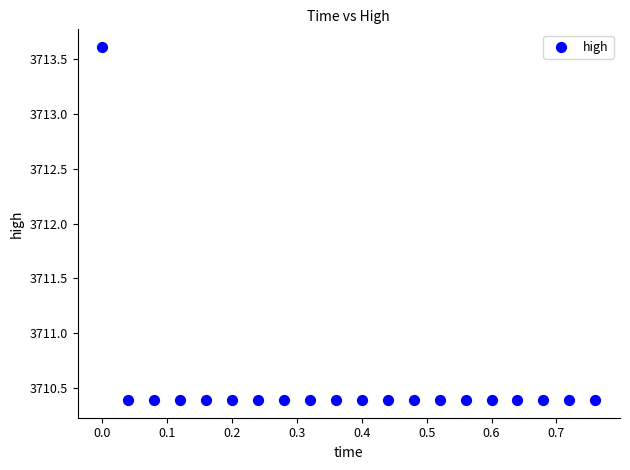

What is the range of Y values (max minus min)?

3.2